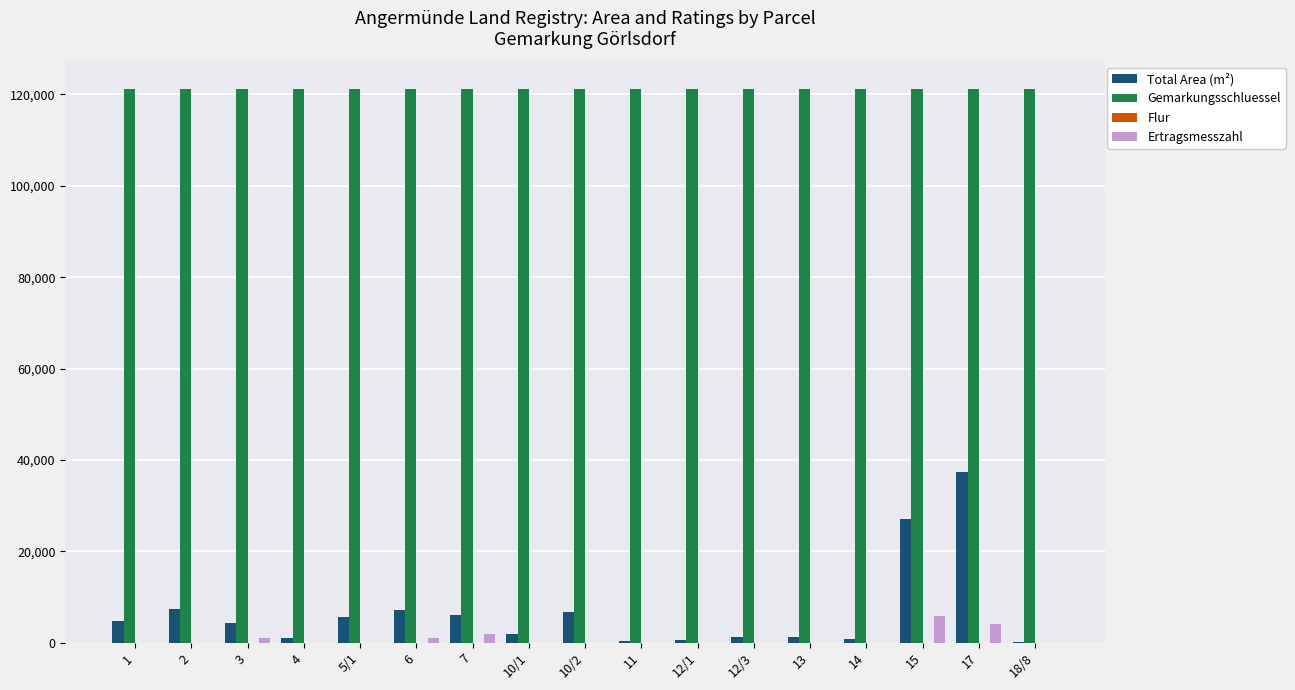

Which series has the largest total across all categories?

Gemarkungsschluessel